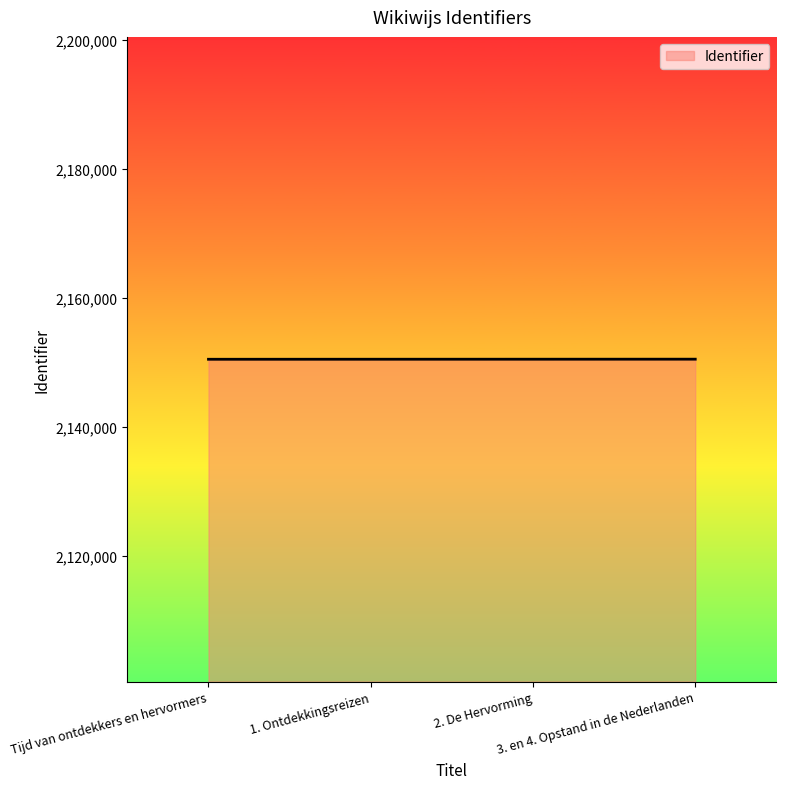

Count the number of data series in this chart.

1